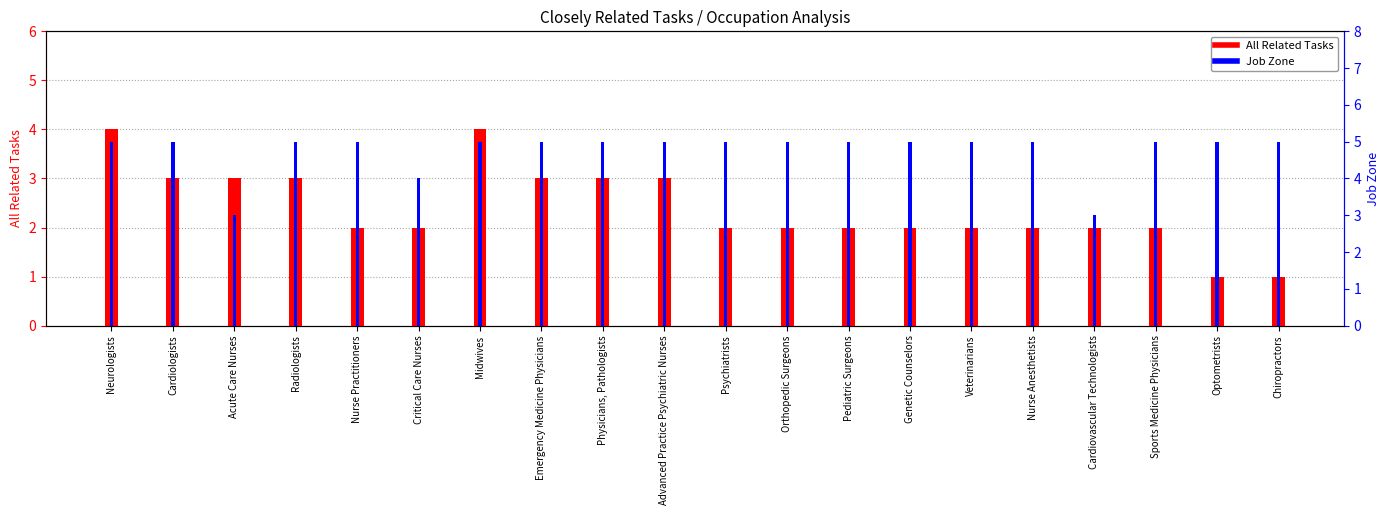

True or false: All Related Tasks has a value of 2 at Nurse Anesthetists.

True